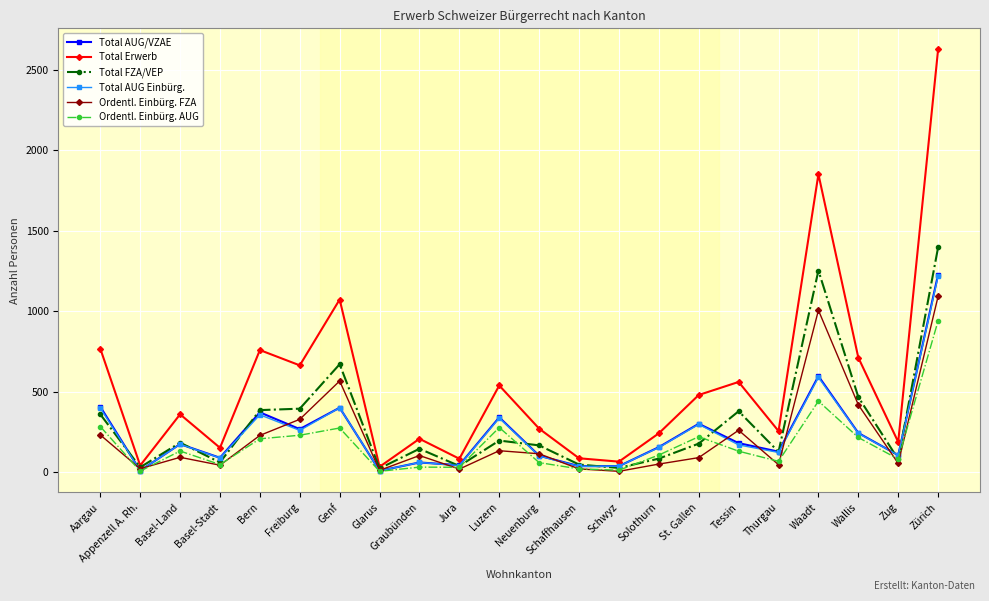

At which label is Ordentl. Einbürg. AUG closest to 474?

Waadt